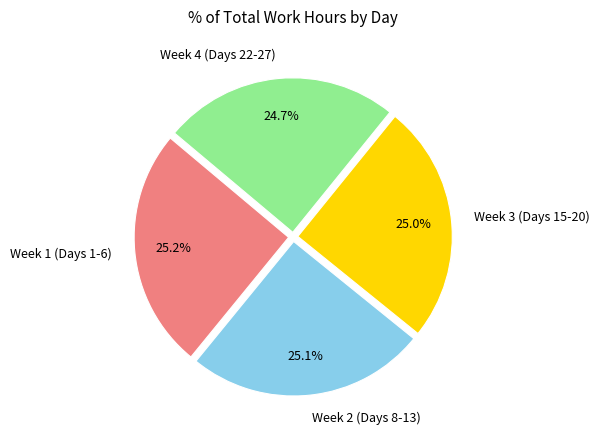

Does Week 2 (Days 8-13) represent more than half of the total?

No